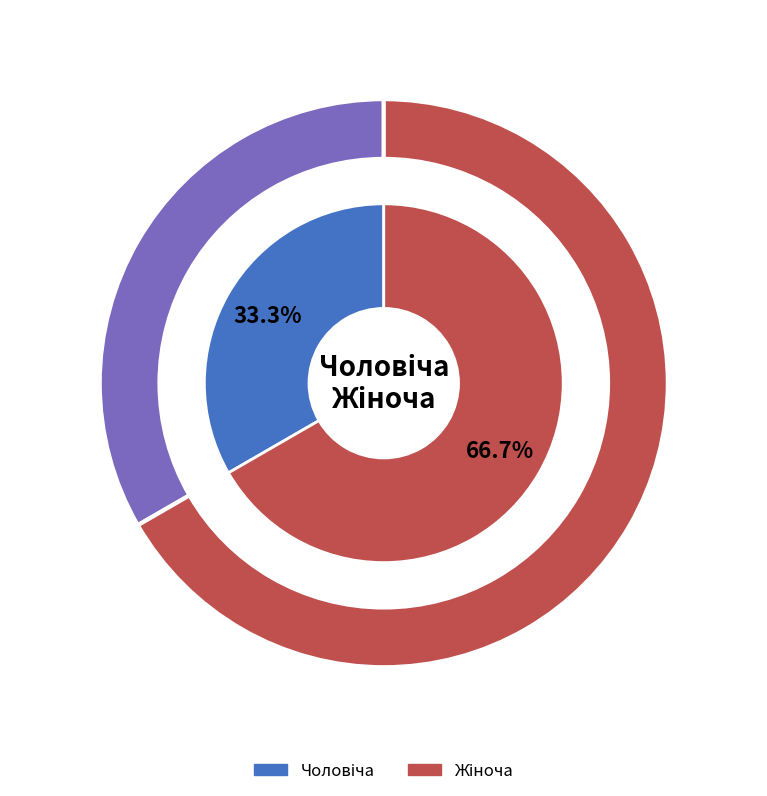

How many segments does this pie chart have?

2